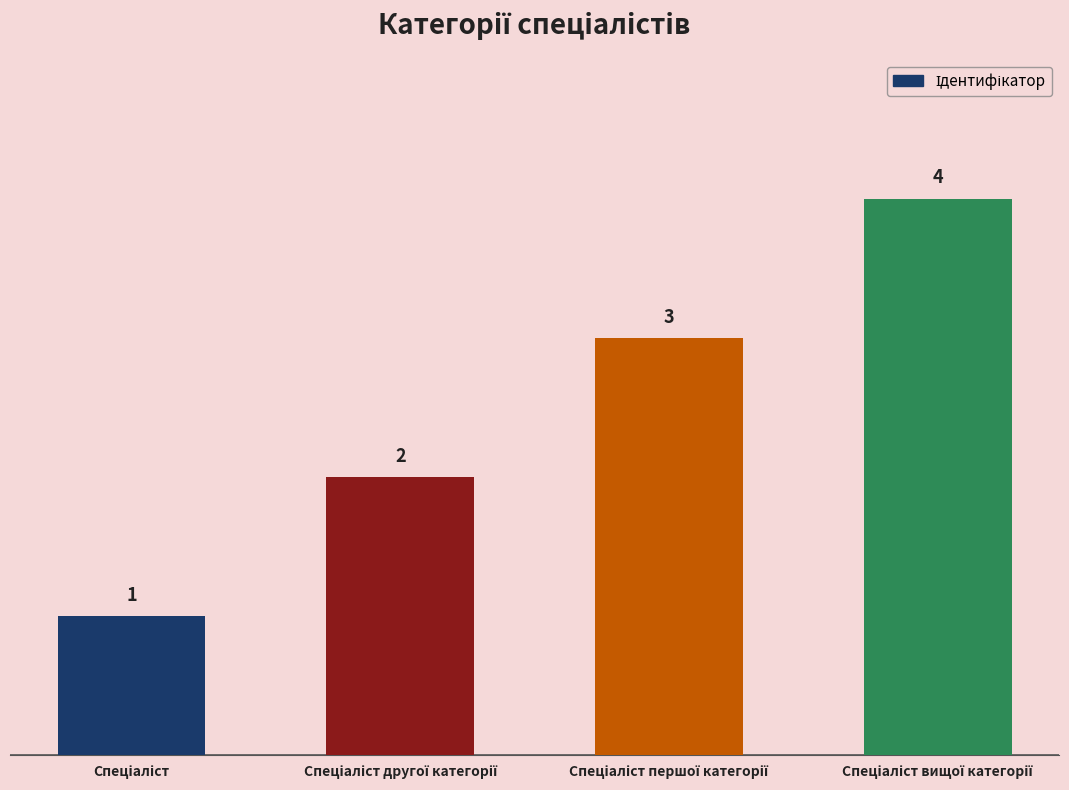

Count the values in the range 2 to 4.

3